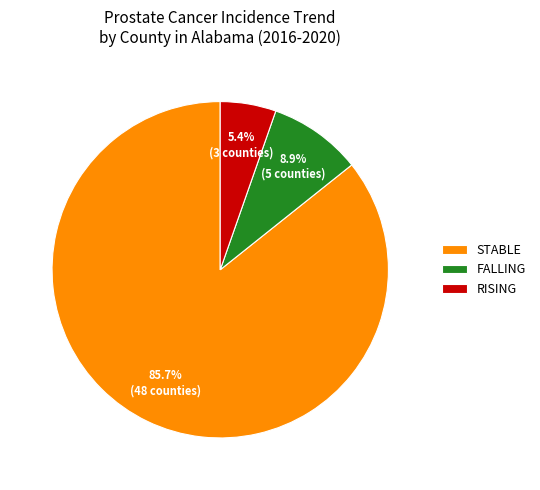

How much of the chart is everything except STABLE?

14.3%